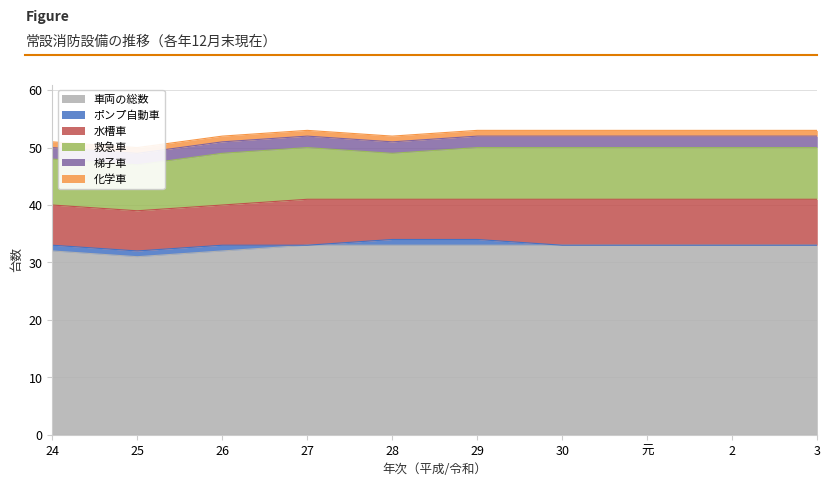

How many lines are shown in the chart?

6